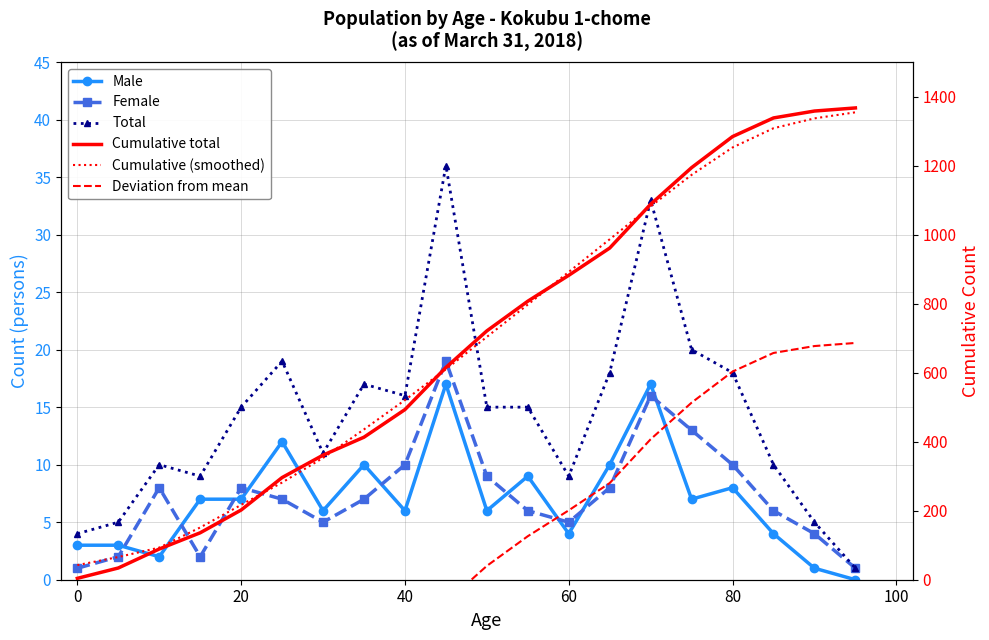

True or false: Male has a value of 4.8 at 80.

False